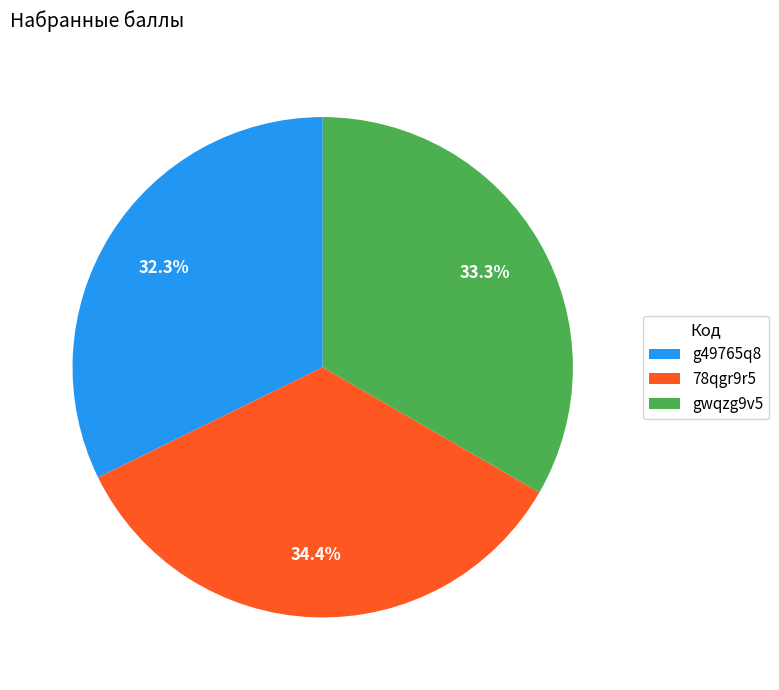

Is the sum of g49765q8 and 78qgr9r5 greater than half?

Yes